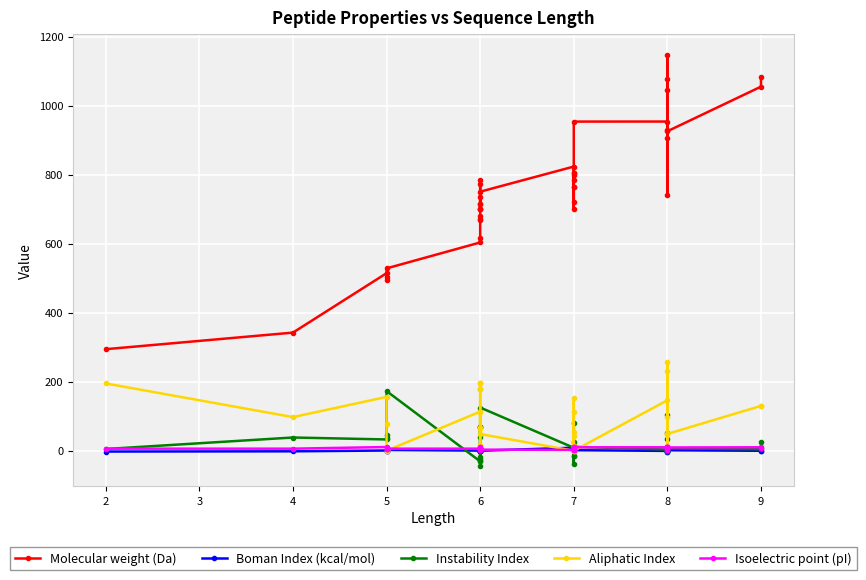

How many values in Instability Index are below zero?

11